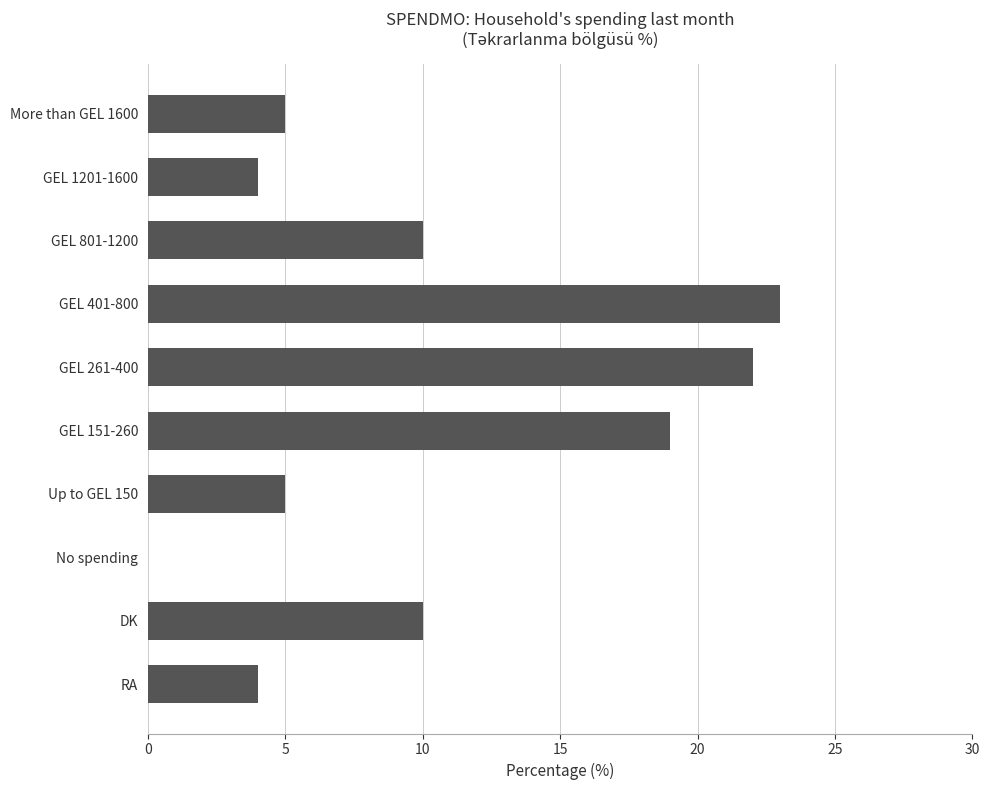

What is the sum of all values?

102